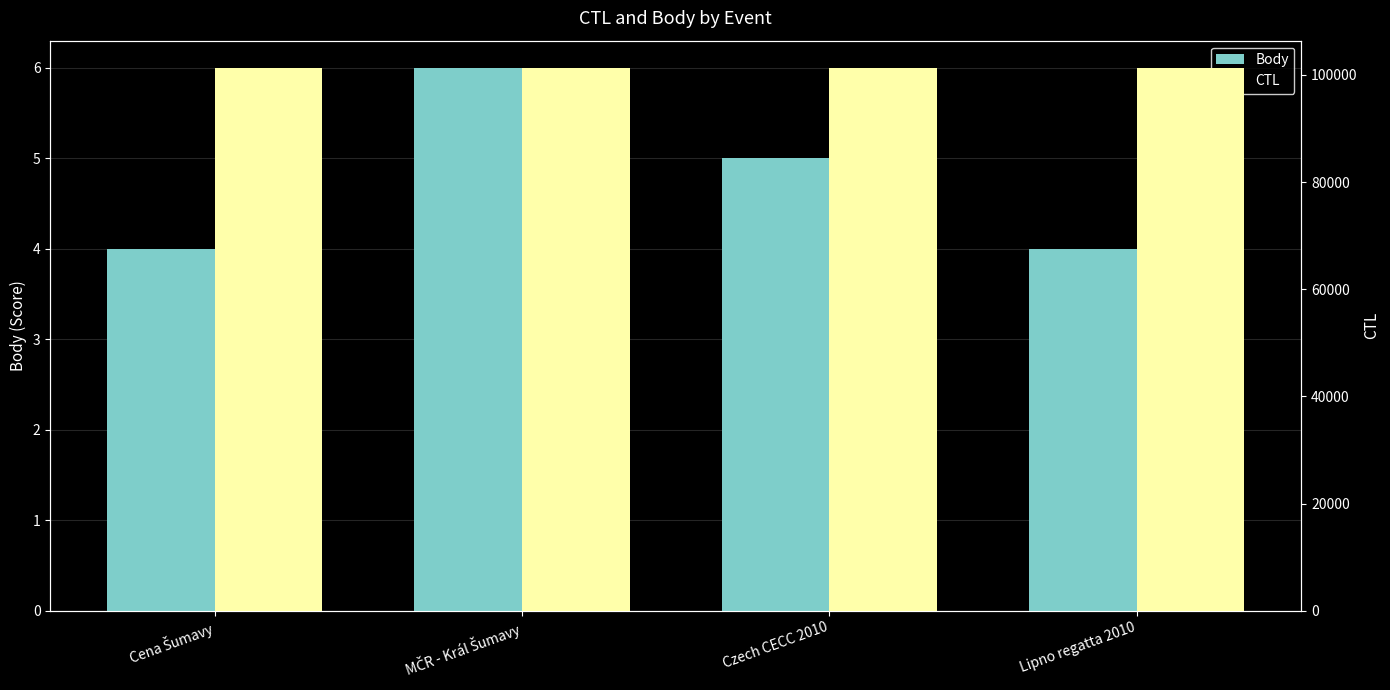

Reading left to right, list all the values displayed in this chart.

Body: 4	6	5	4
CTL: 101309	101312	101313	101332